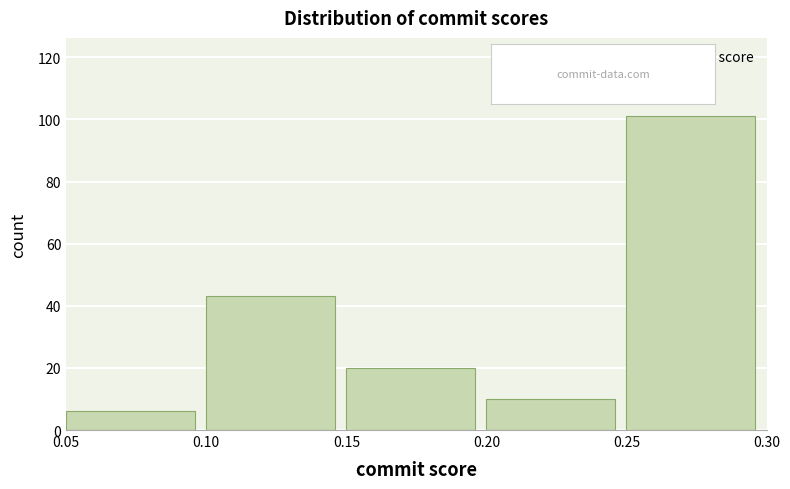

Over which range of the x-axis is the bar tallest?

0.25 to 0.30